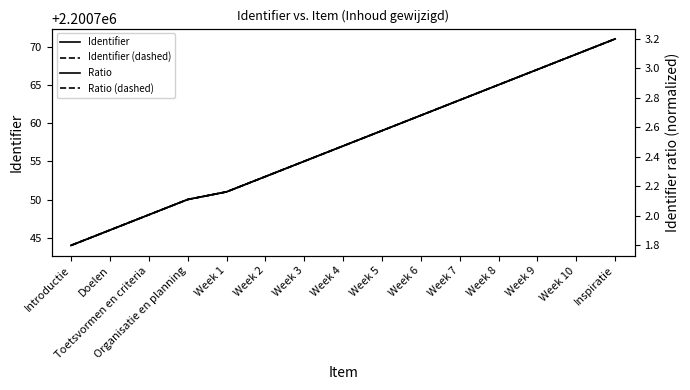

What is the label of the 7th point from the left?

Week 3